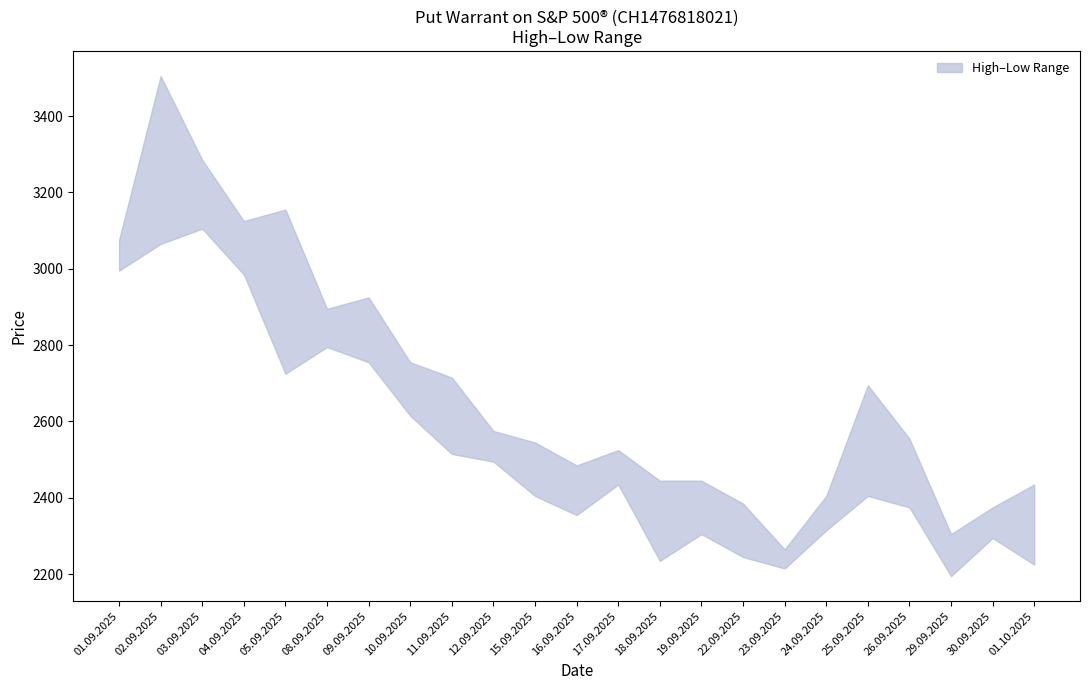

How many data points in Low are above 2405?

11